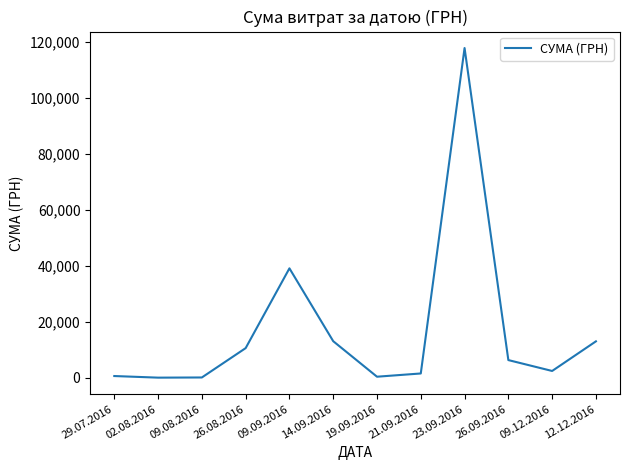

Which has a higher value, 26.08.2016 or 26.09.2016?

26.08.2016